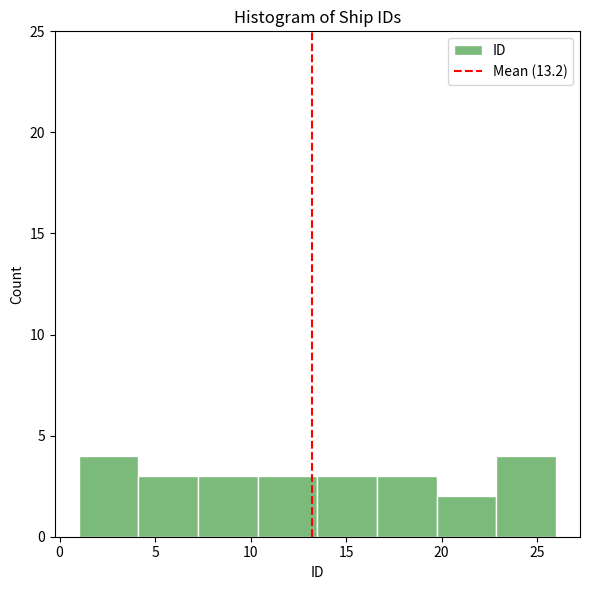

Reading left to right, list every bar in this chart as the range it spans on the x-axis followed by its height. Neither the bar edges nor the heights are printed on the chart, so give them approximately, as read against the axes.

1.0 to 4.0: 4
4.0 to 7.5: 3
7.5 to 10.5: 3
10.5 to 13.5: 3
13.5 to 16.5: 3
16.5 to 20.0: 3
20.0 to 23.0: 2
23.0 to 26.0: 4